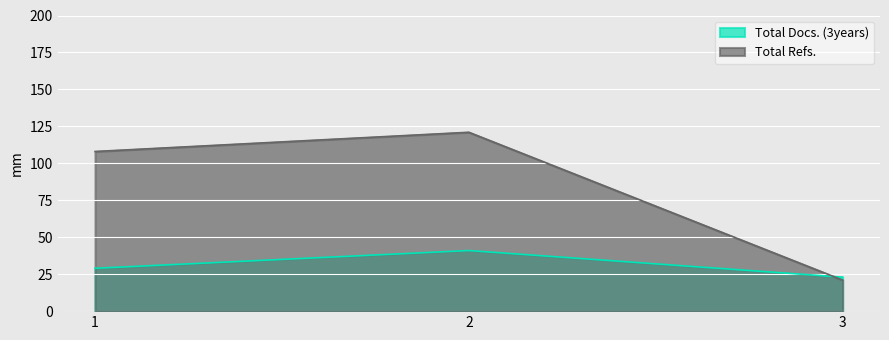

At which category is the sum across all series the highest?

2